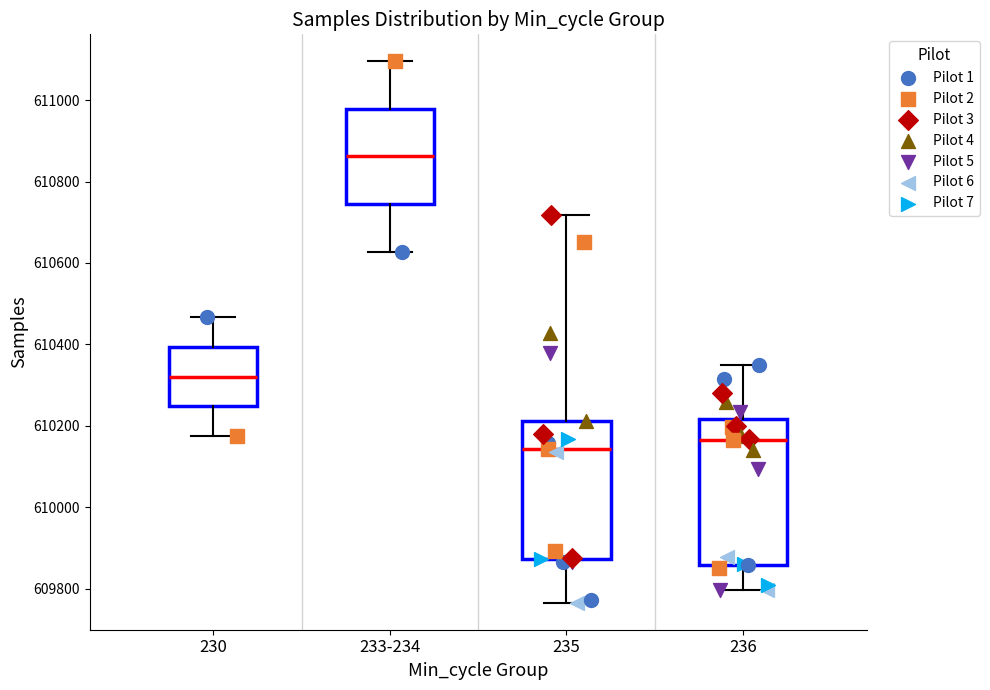

Where does the upper whisker of the box for 235 end on the y-axis? The values are not printed on the chart, so give them approximately, as read against the axis.

610720